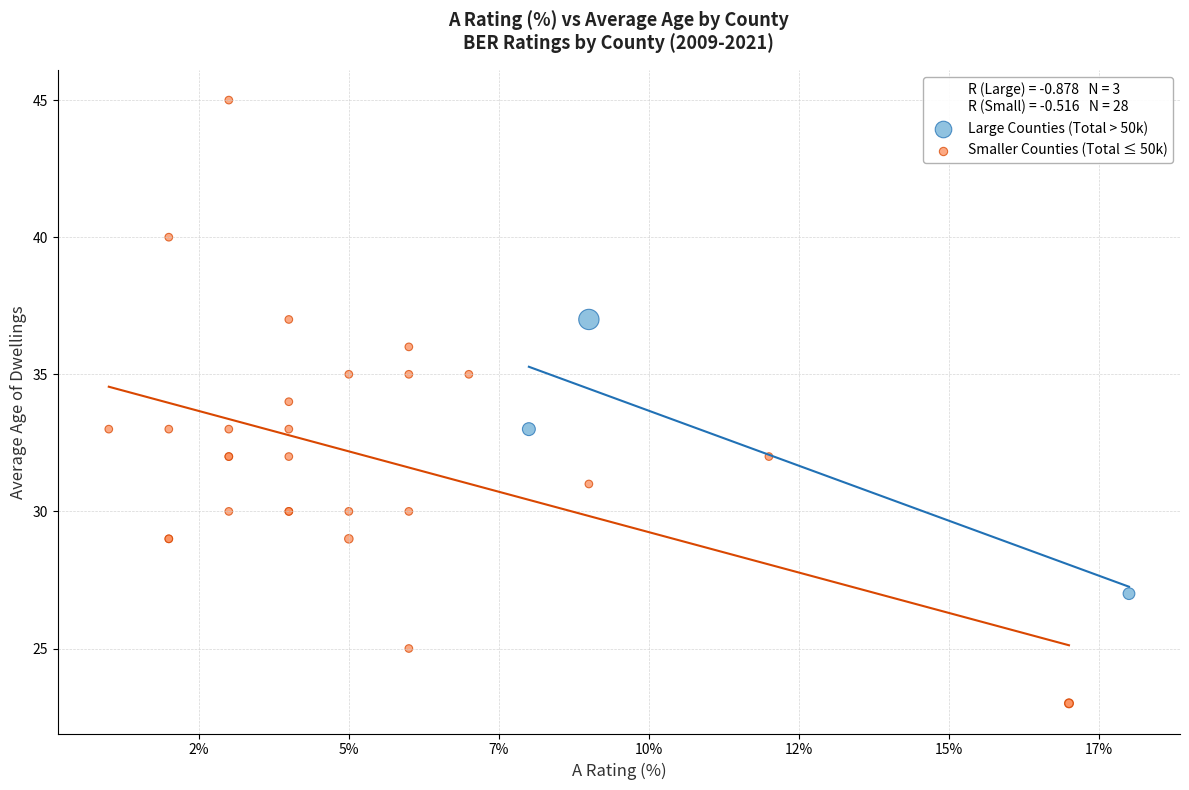

Which series contains the lowest Y value?

Smaller Counties (Total ≤ 50k)